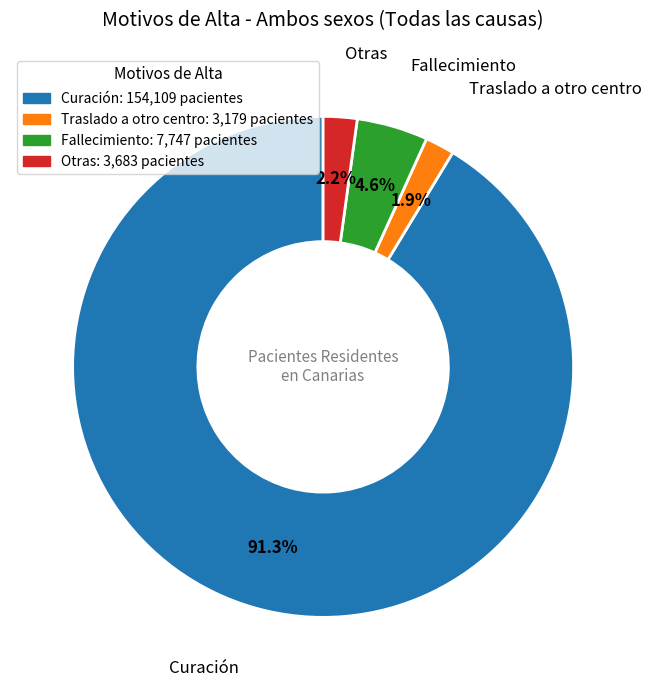

Do Otras and Traslado a otro centro together represent more than half of the pie?

No